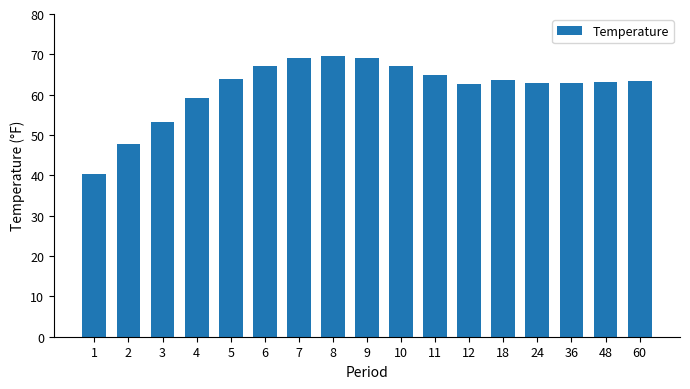

What is the approximate value at 3?

53.3